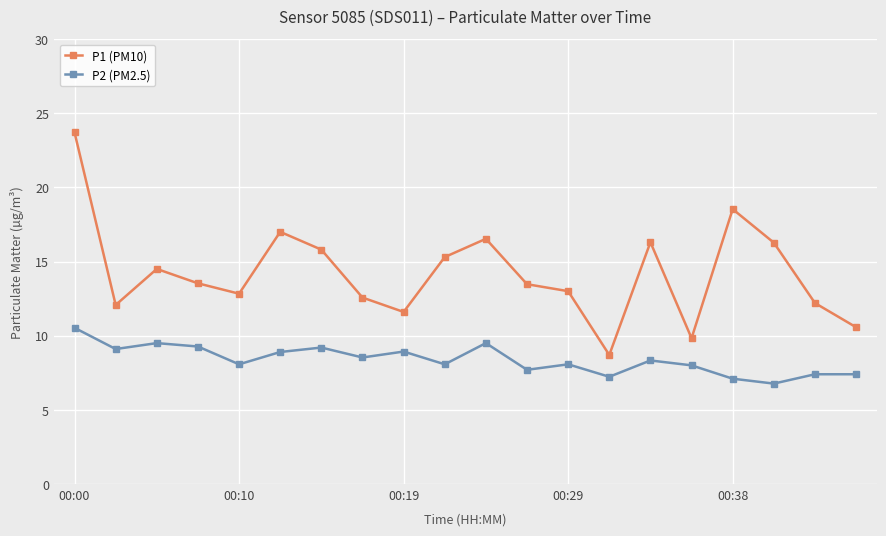

How many lines are shown in the chart?

2